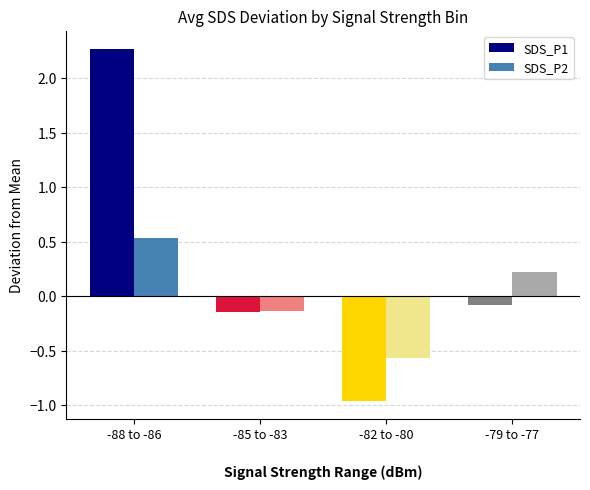

What is the difference between the highest and lowest values at -88 to -86?

1.7